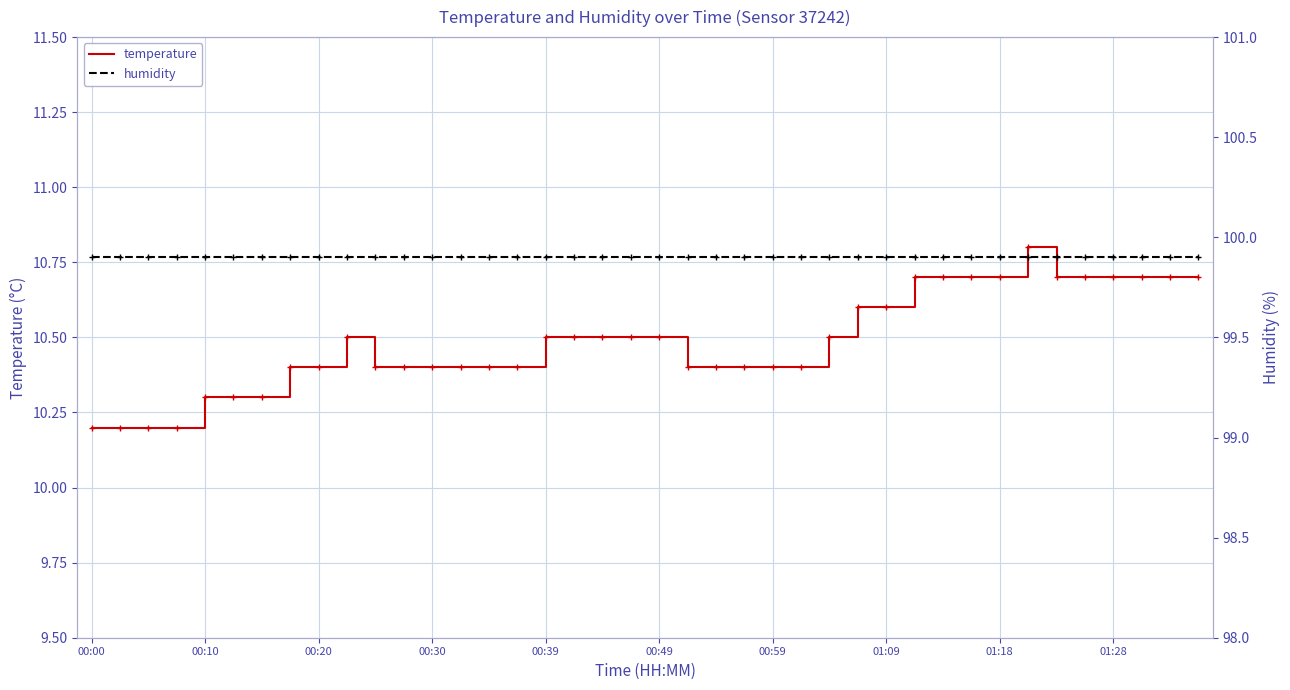

Count the number of categories in the chart.

40